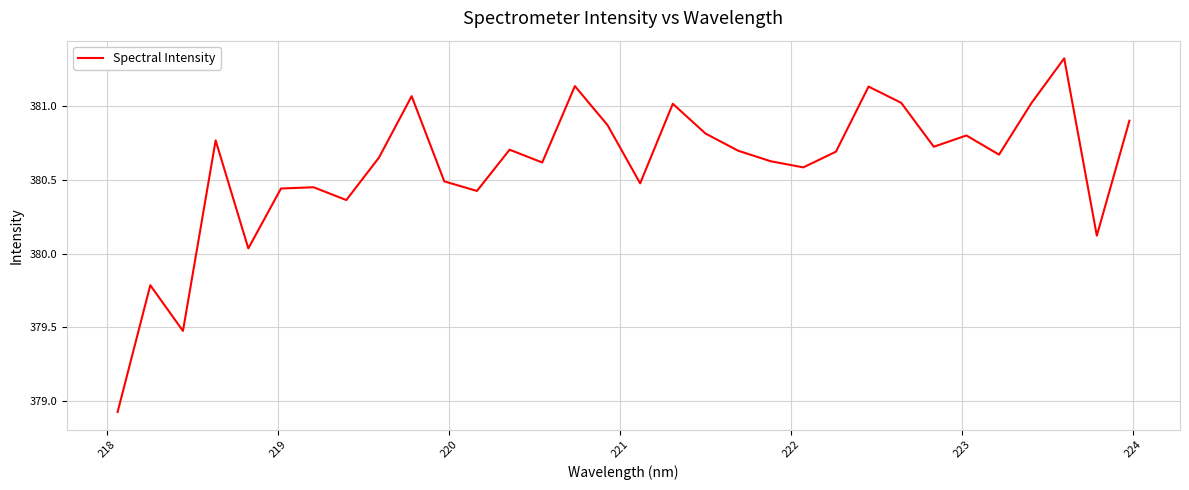

Is this an area chart (filled region under the line)?

No